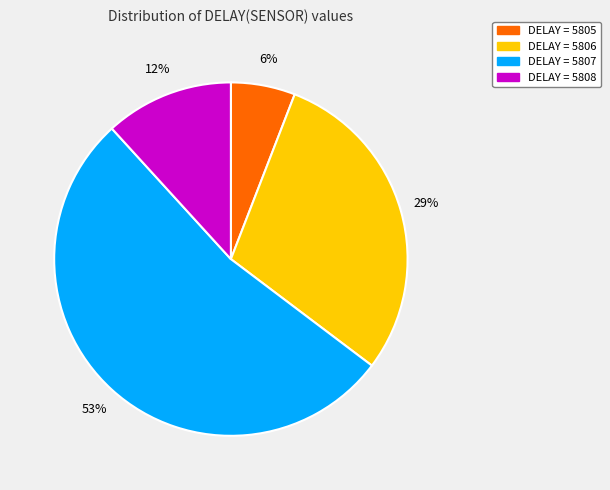

Which category has the biggest portion of the pie?

DELAY = 5807